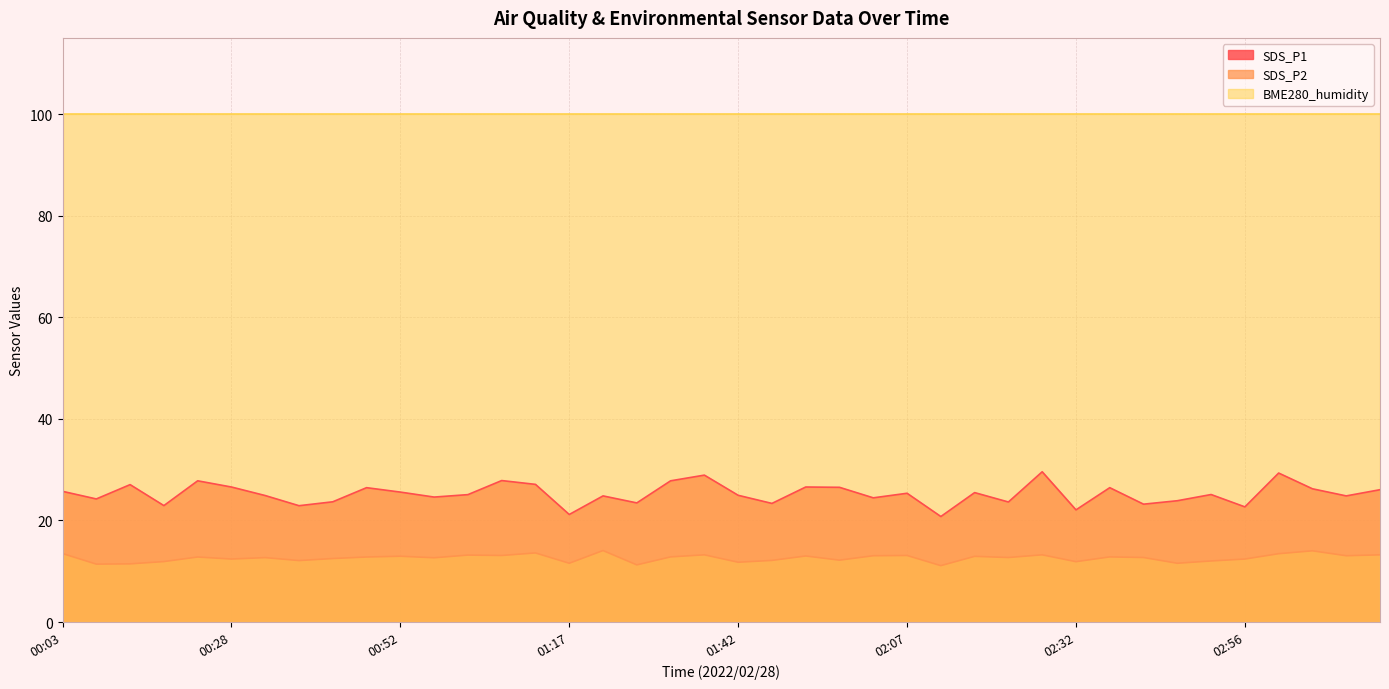

True or false: SDS_P1 and SDS_P2 cross at least once.

False